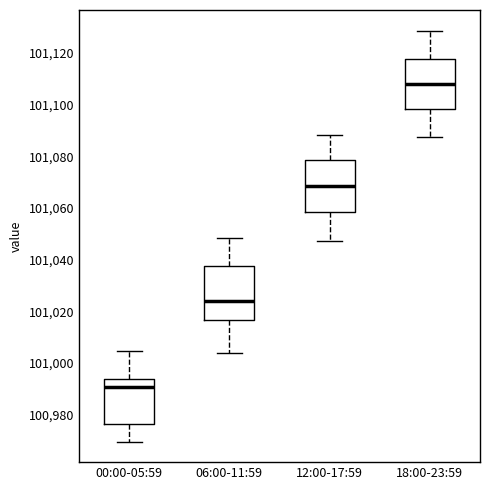

Which box's median line is the highest?

18:00-23:59